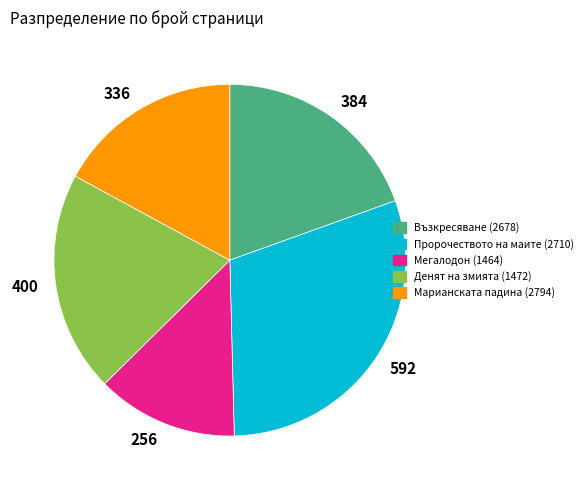

What is the ratio of the value at Денят на змията (1472) to the value at Марианската падина (2794)?

1.2